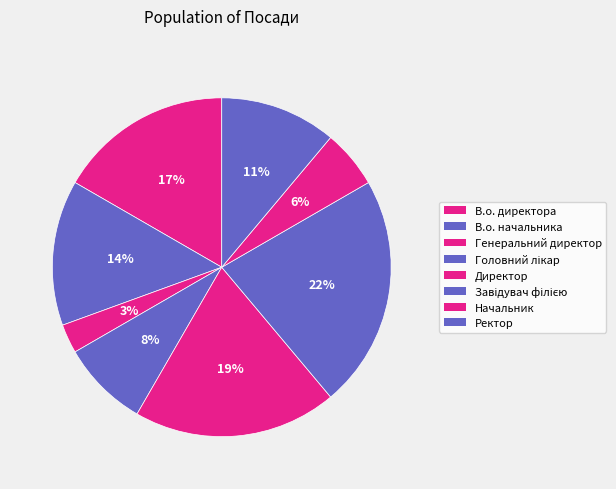

To the nearest percent, what is the average slice percentage?

12%